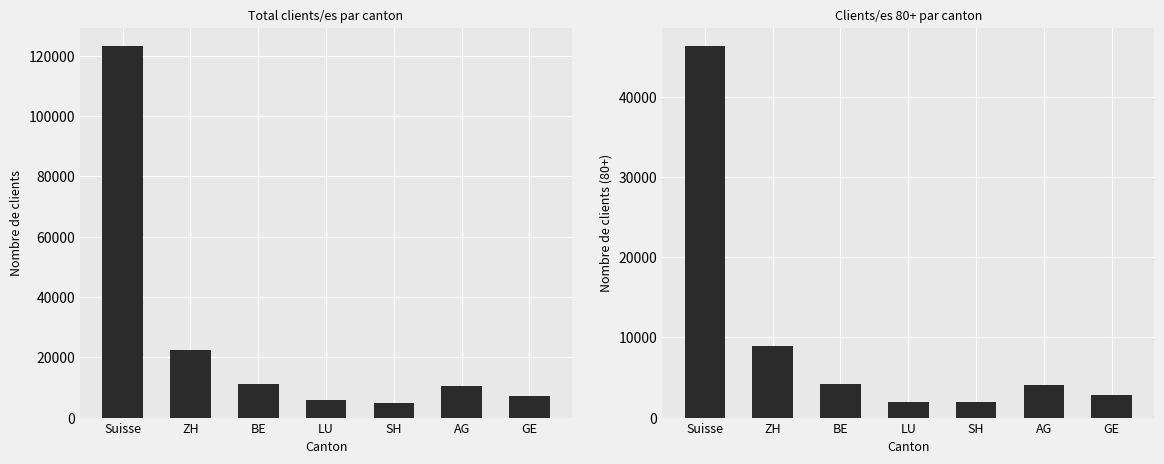

Reading right to left, extract all data points from this chart.

7285	10375	4689	5797	11041	22256	123127